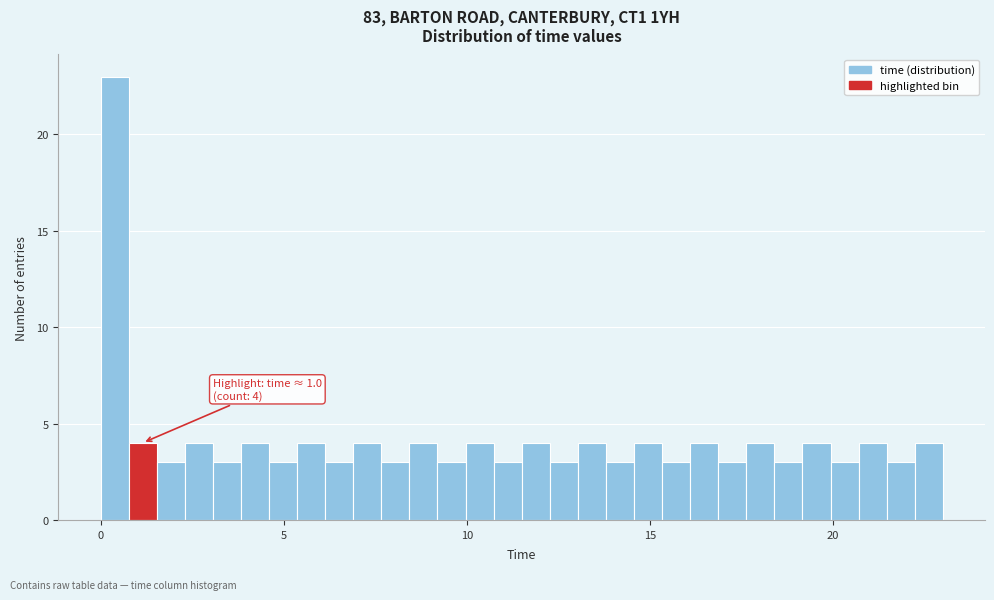

Read against the x-axis, roughly where is the centre of the tallest bar?

0.5